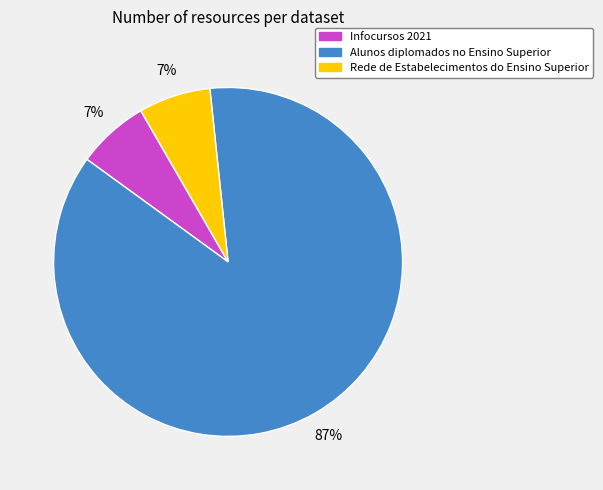

Is there any slice that represents more than half of the pie?

Yes